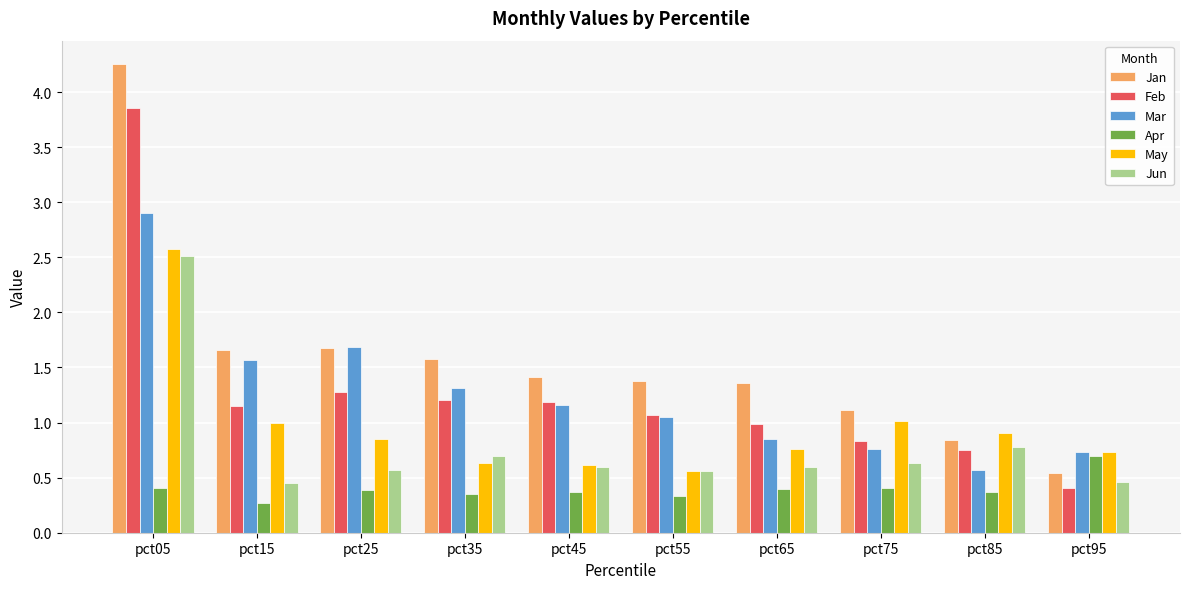

What is the difference between the Jan values at pct85 and pct35?

0.7